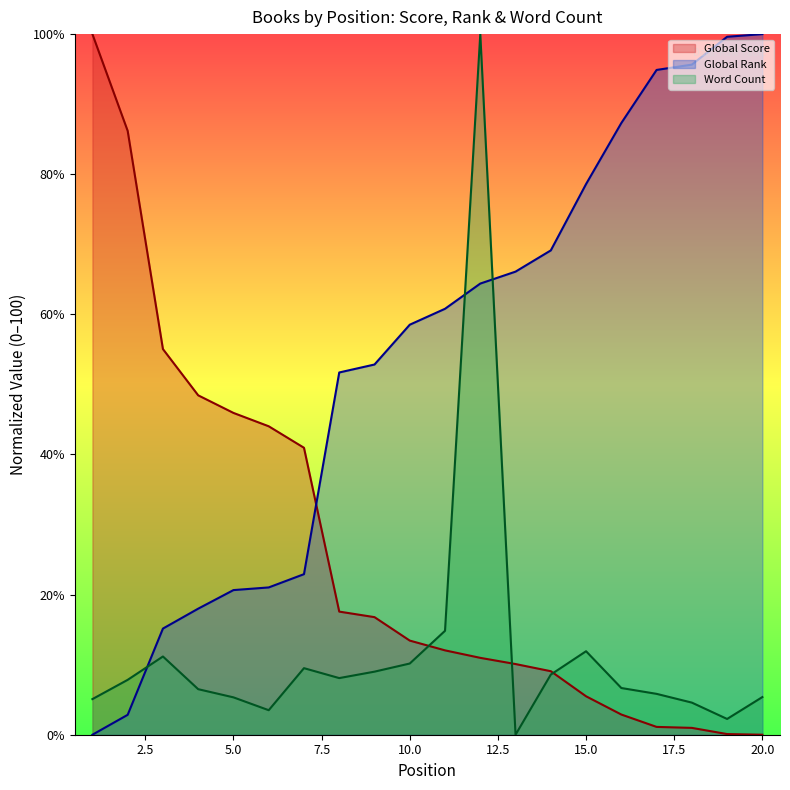

Where is Global Score nearest to the value 50?

4